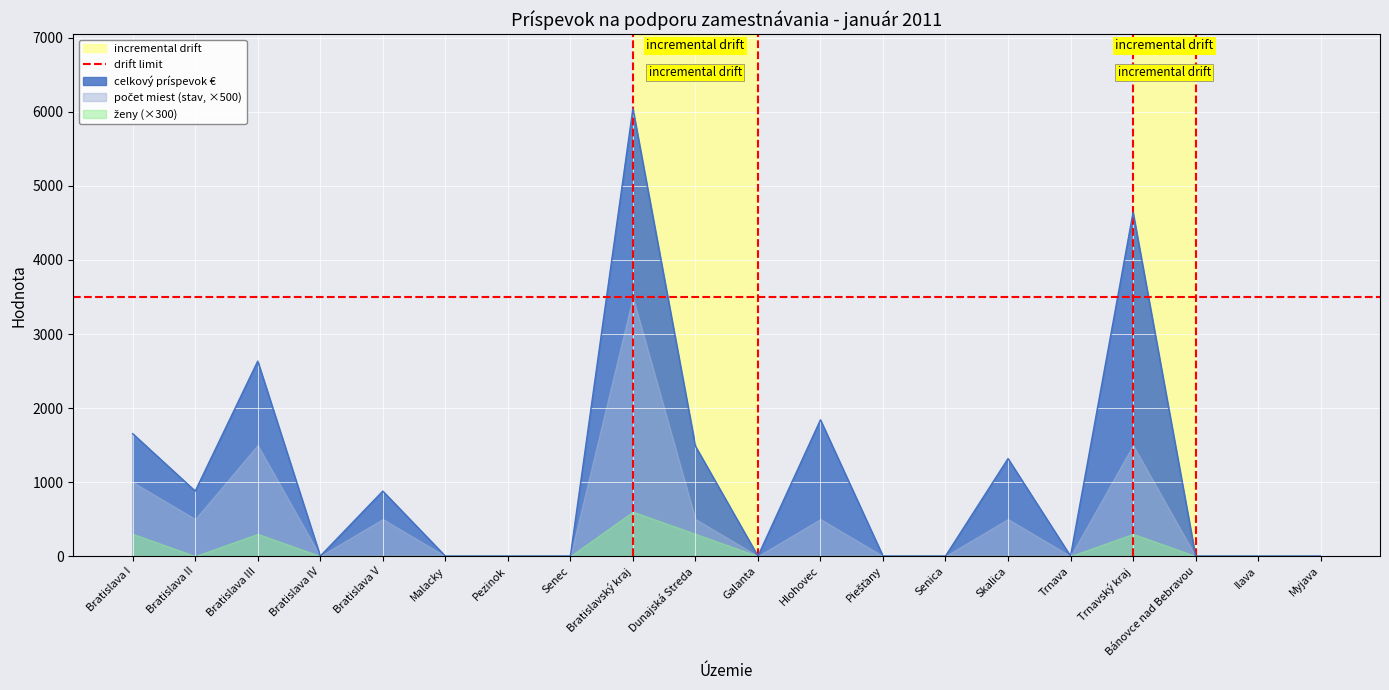

True or false: celkový príspevok € and ženy intersect in this chart.

False